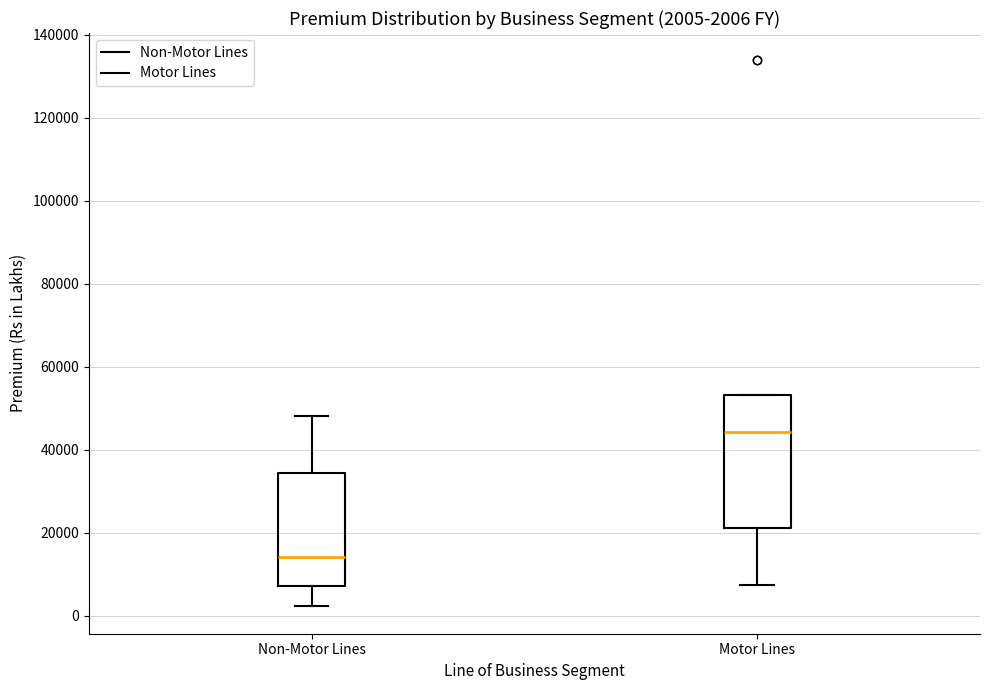

Which box has the lowest median line?

Non-Motor Lines